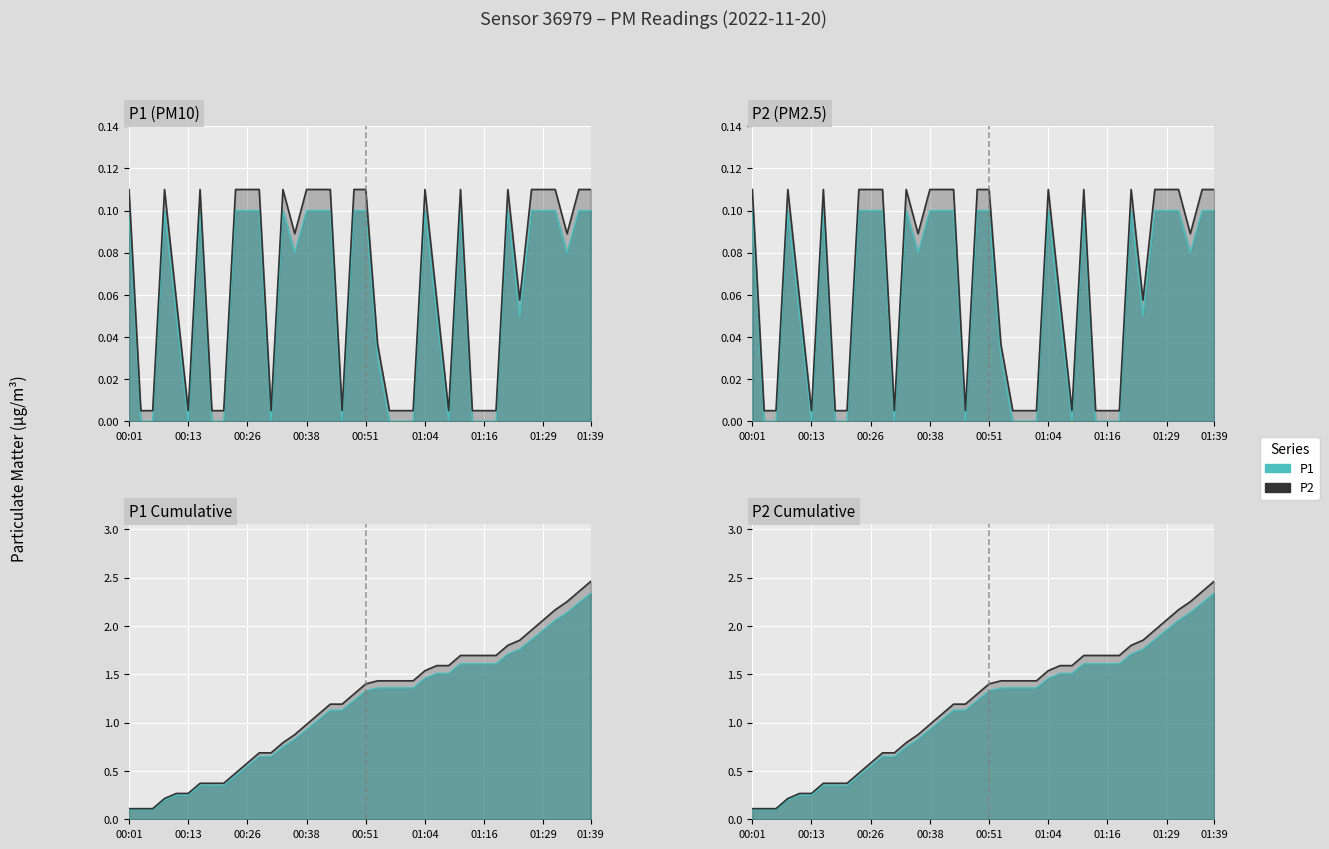

What is the label of the 16th point from the right?

01:01